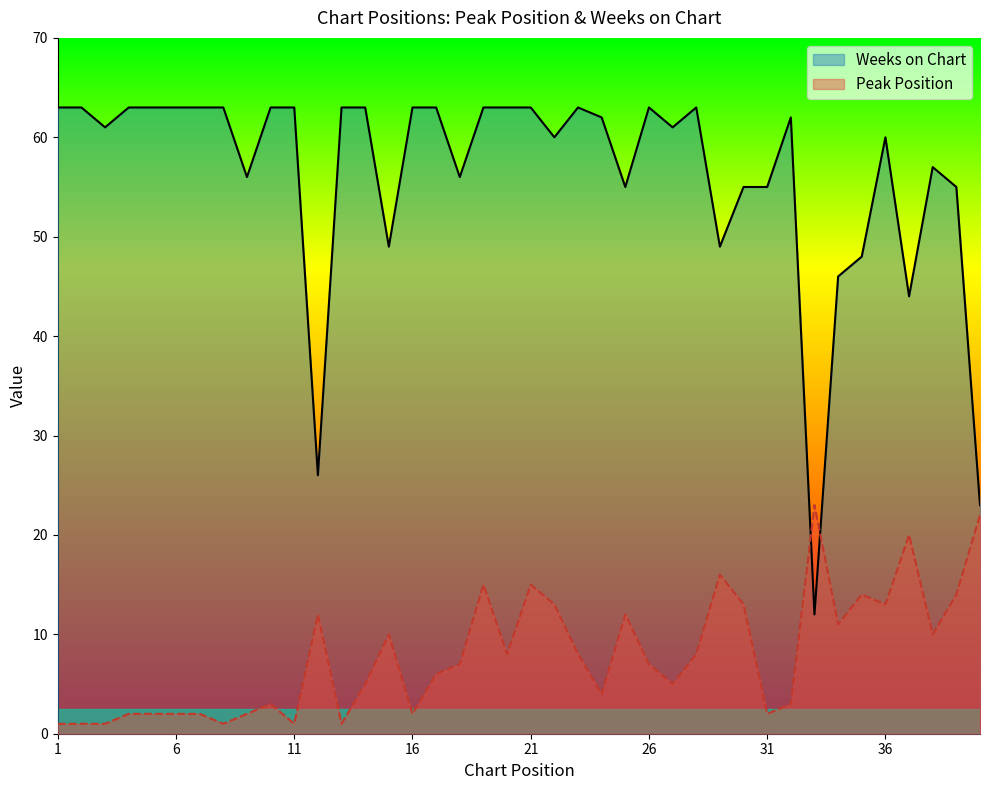

Rank the series by their maximum value, from lowest to highest.

Peak Position, Weeks on Chart